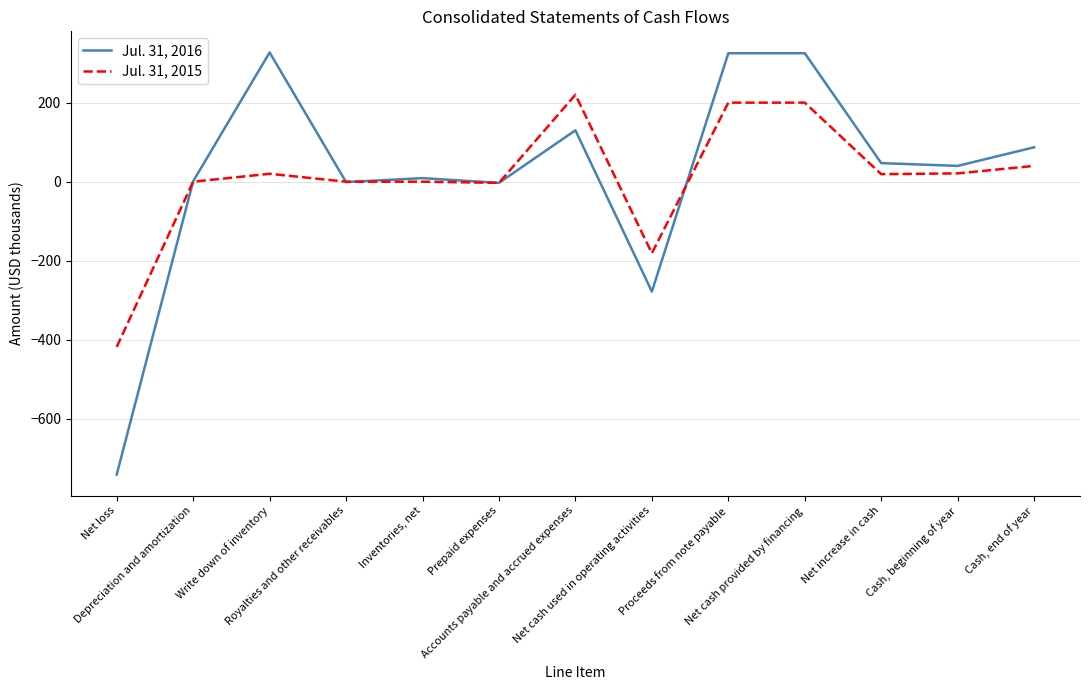

What is the total value across all series at Cash, beginning of year?

61